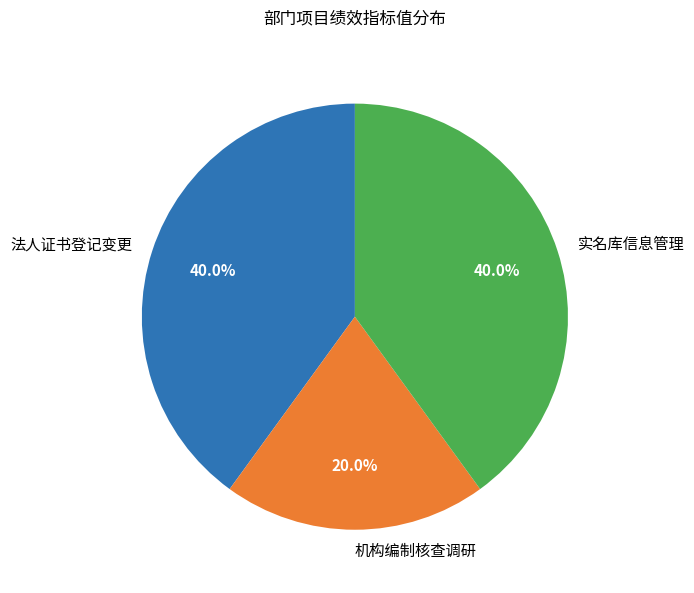

What percentage is NOT represented by 实名库信息管理?

60.0%